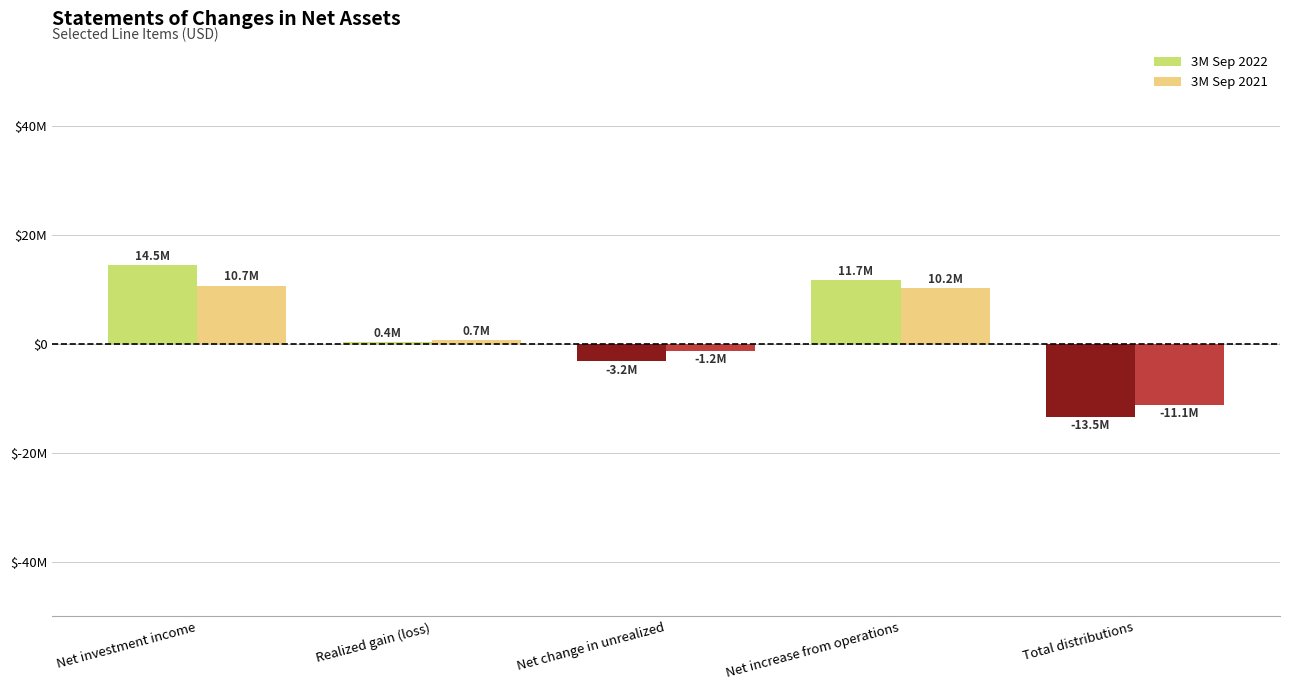

Between Net increase from operations and Net change in unrealized, which is larger?

Net increase from operations